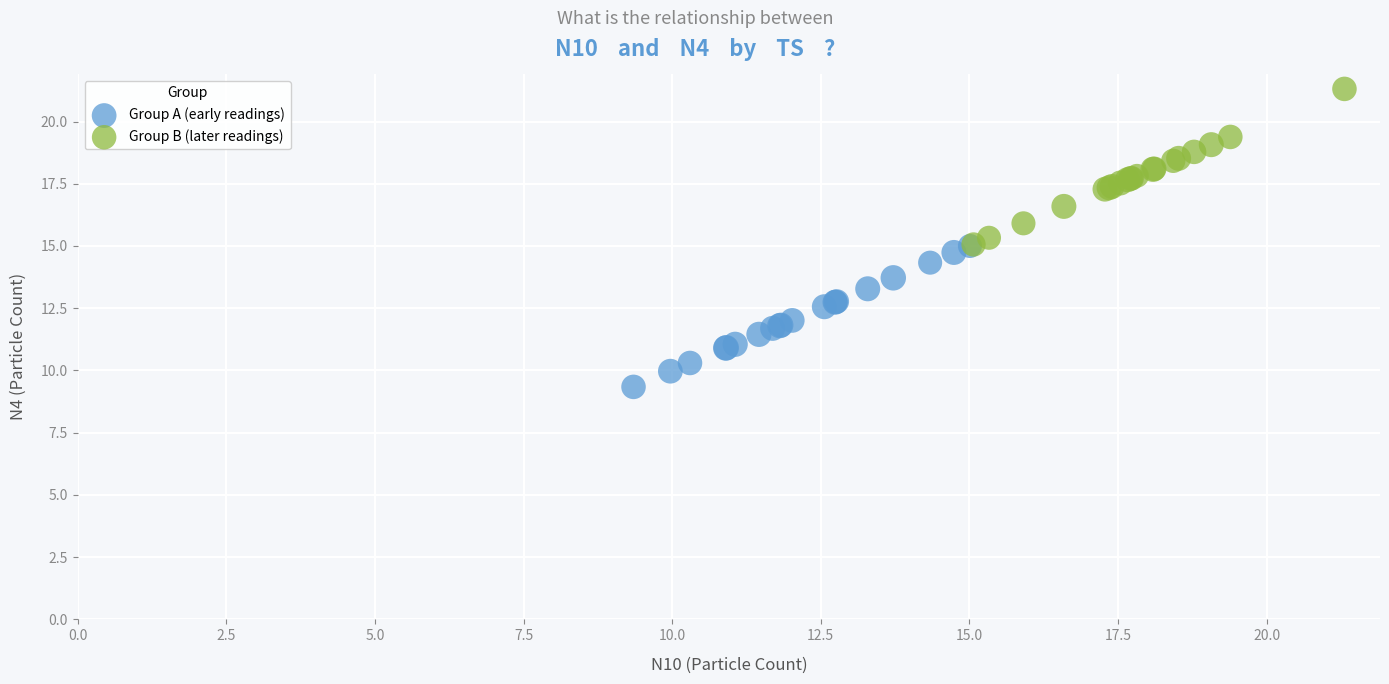

Which series contains the highest Y value?

Group B (later readings)